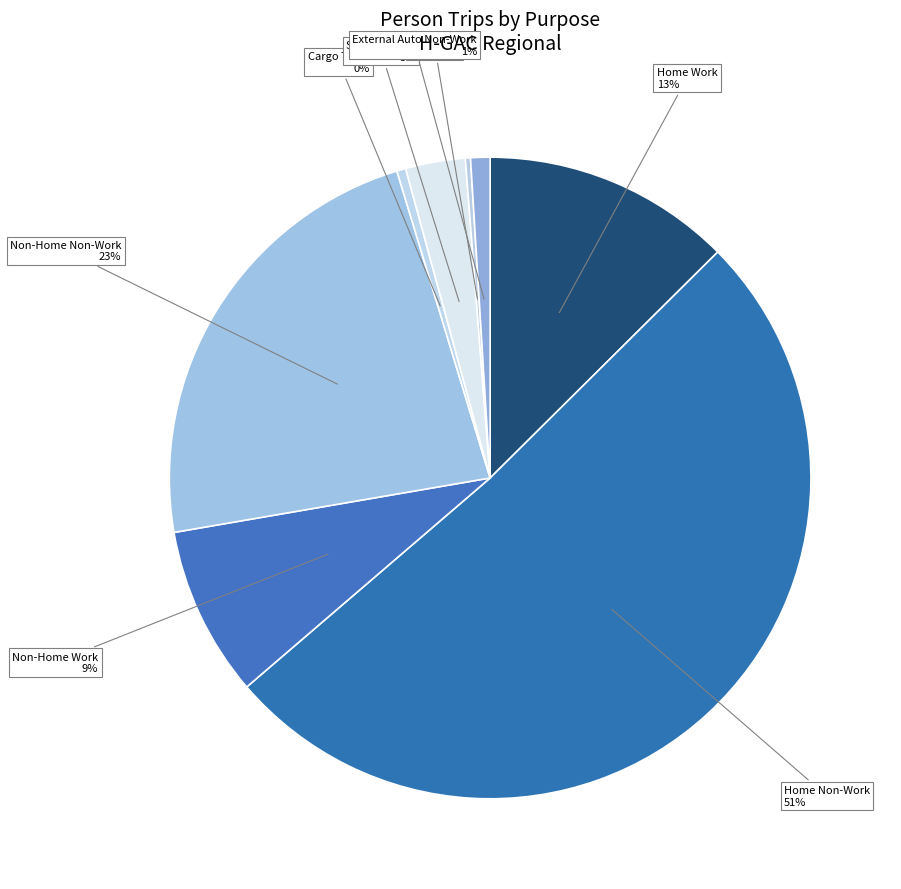

Which category accounts for the majority?

Home Non-Work